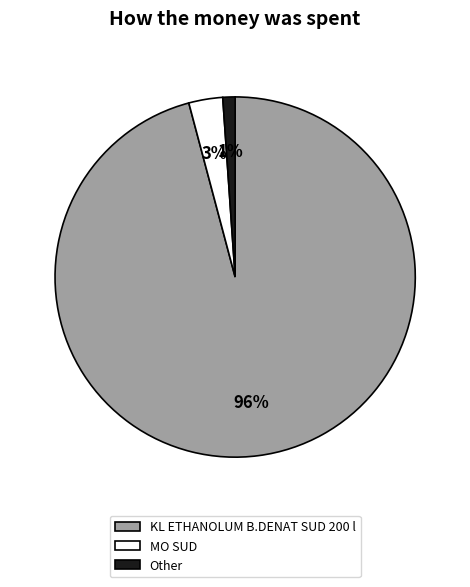

What is the largest slice in the pie chart?

KL ETHANOLUM B.DENAT SUD 200 l